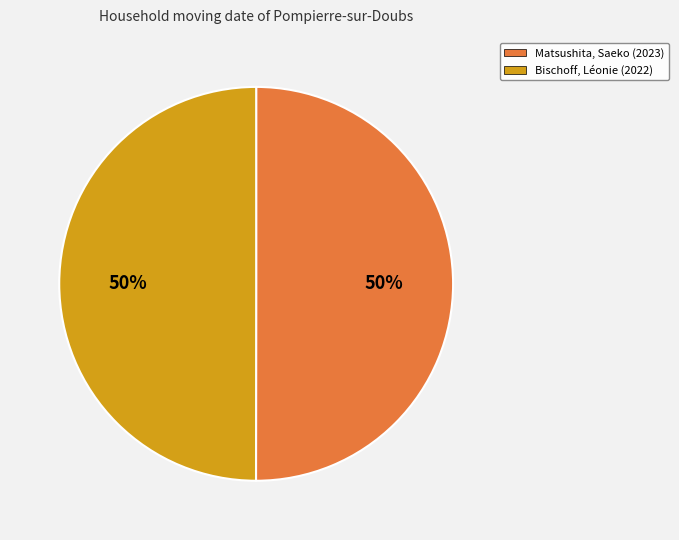

To the nearest percent, what portion does Matsushita, Saeko represent?

50%